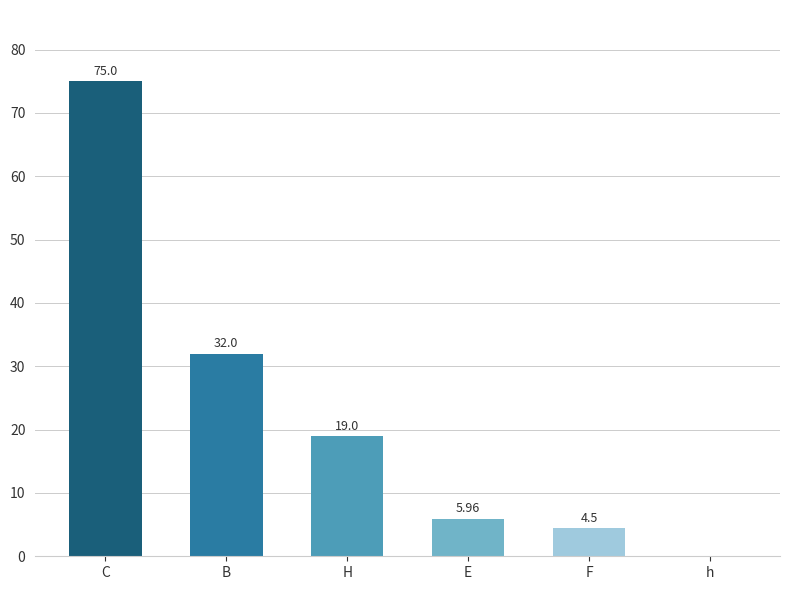

What is the change in value from C to B?

-43.0